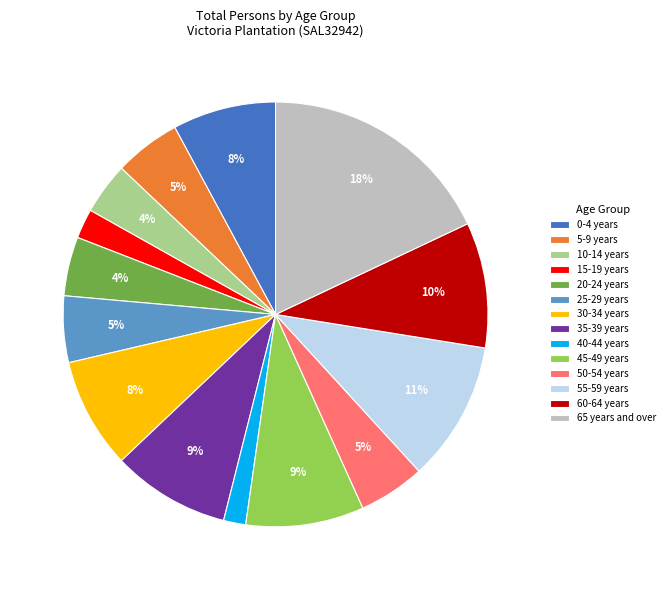

How many slices are in this pie chart?

14